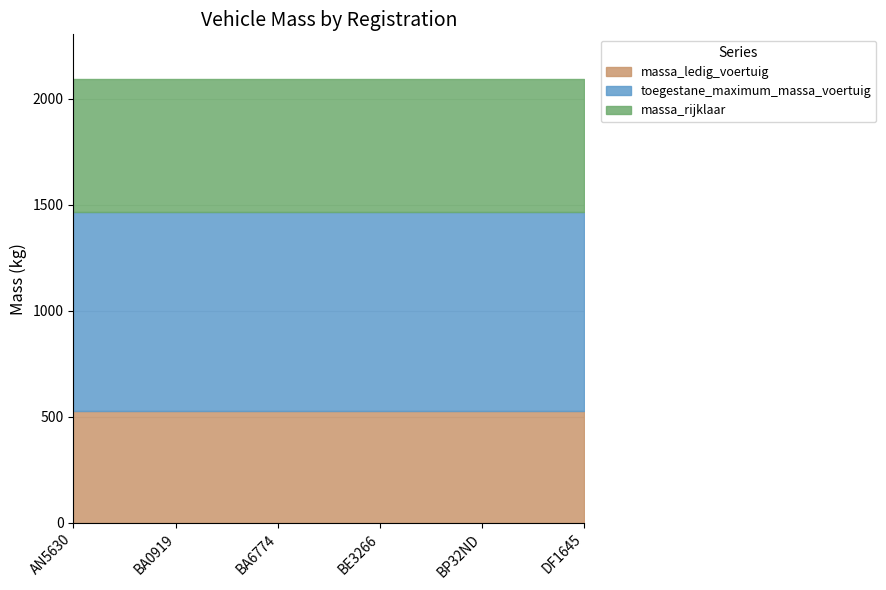

What is the sum of the toegestane_maximum_massa_voertuig values at BA6774 and BE3266?

1870